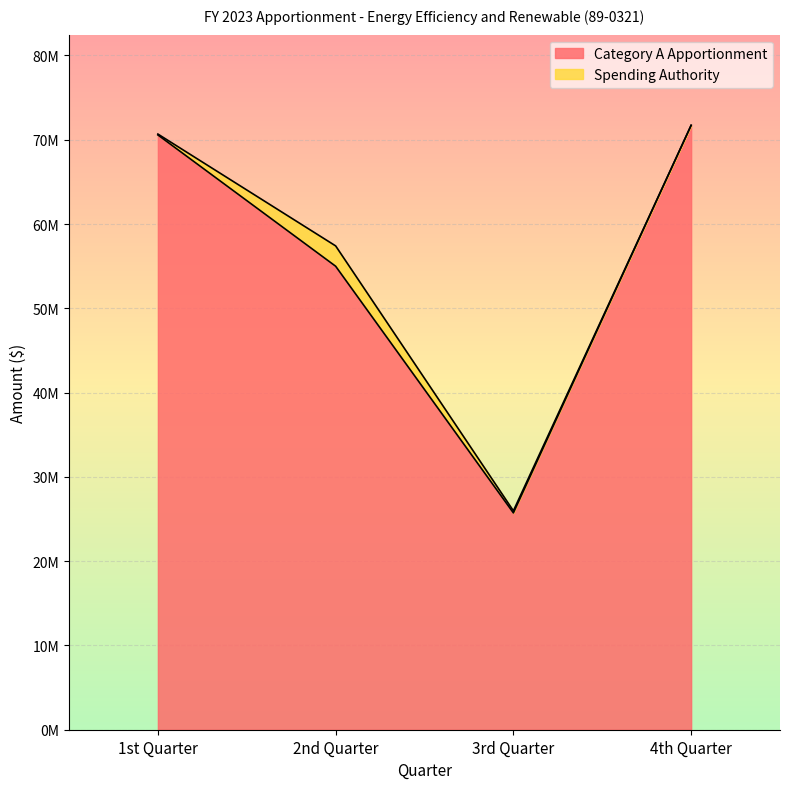

Which label corresponds to the largest value in the chart?

4th Quarter